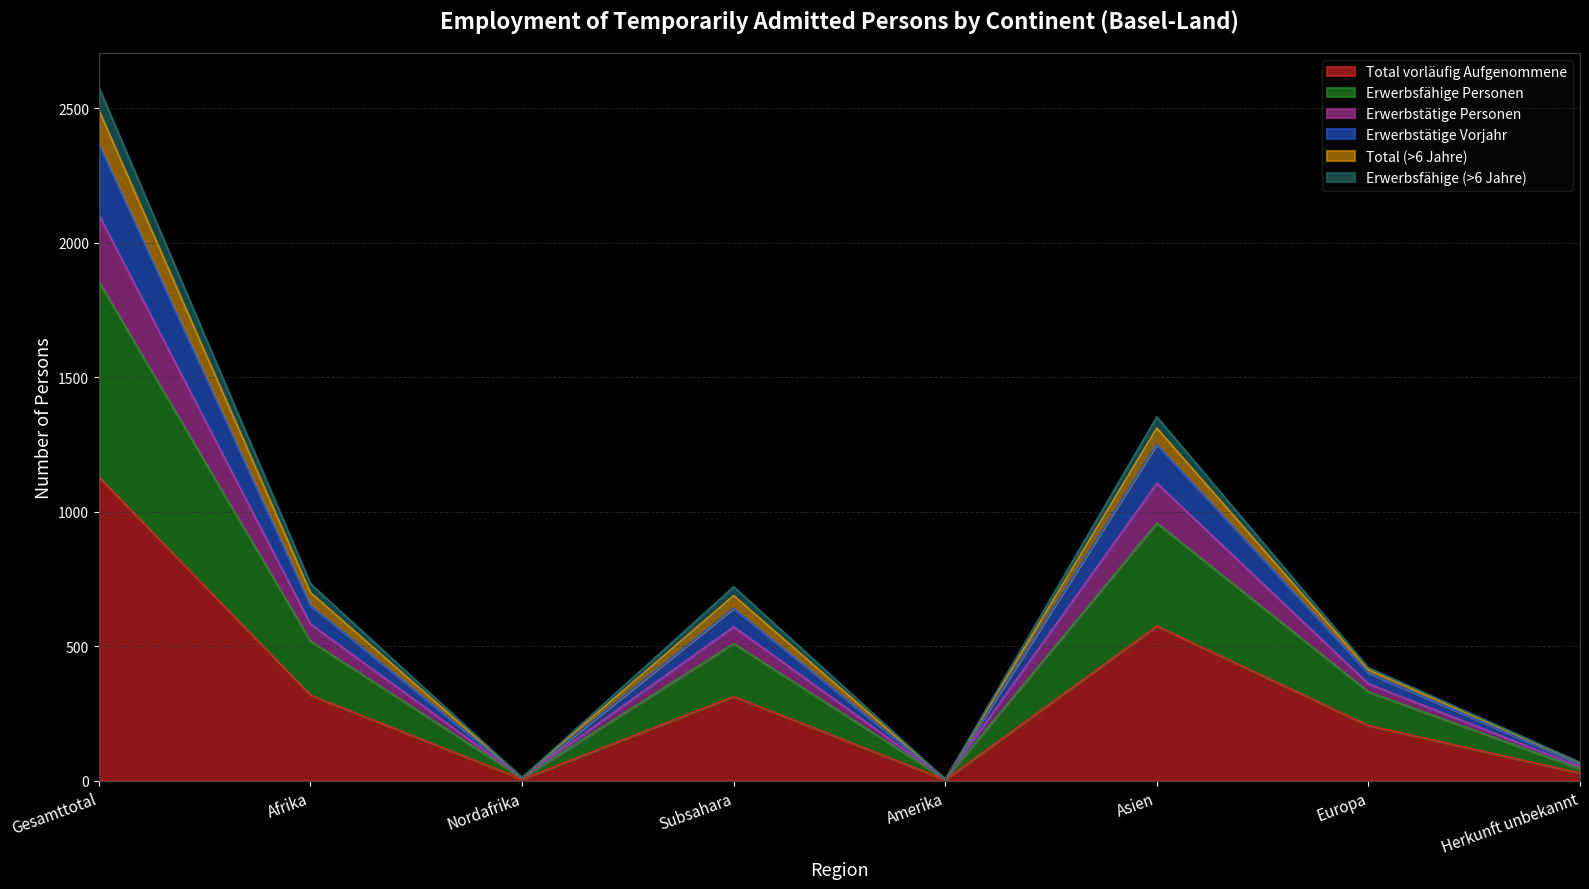

Is it true that Total vorläufig Aufgenommene equals 575 at Asien?

True